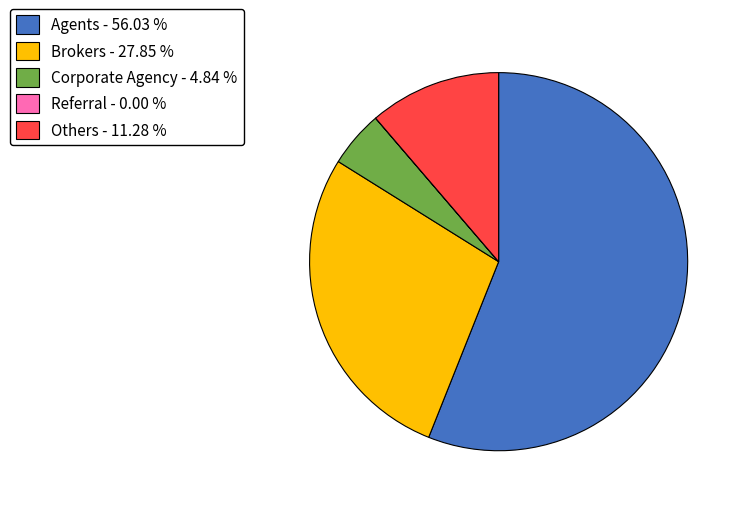

Does Brokers - 27.85 % account for over 50% of the chart?

No